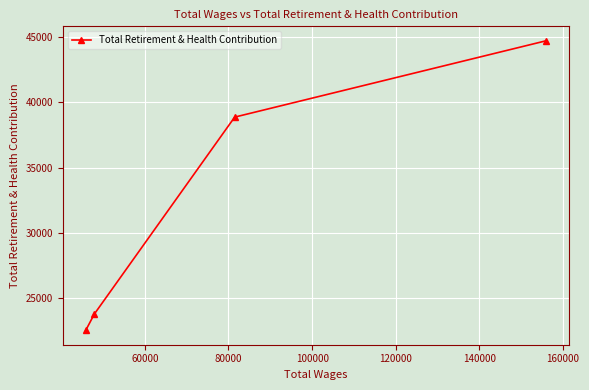

What is the value of the 1st point from the left?

22559